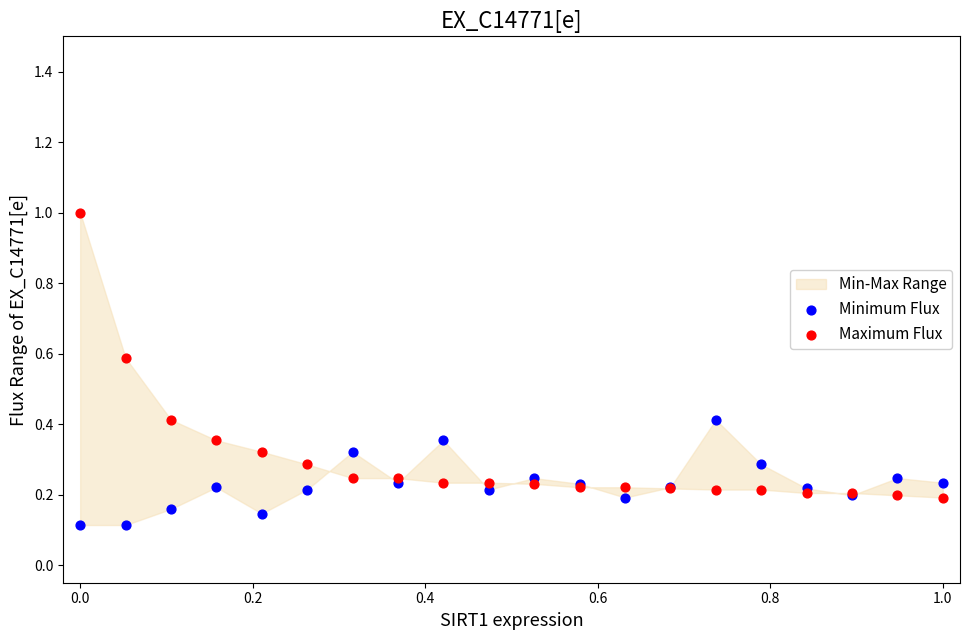

Which series contains the lowest Y value?

Minimum Flux